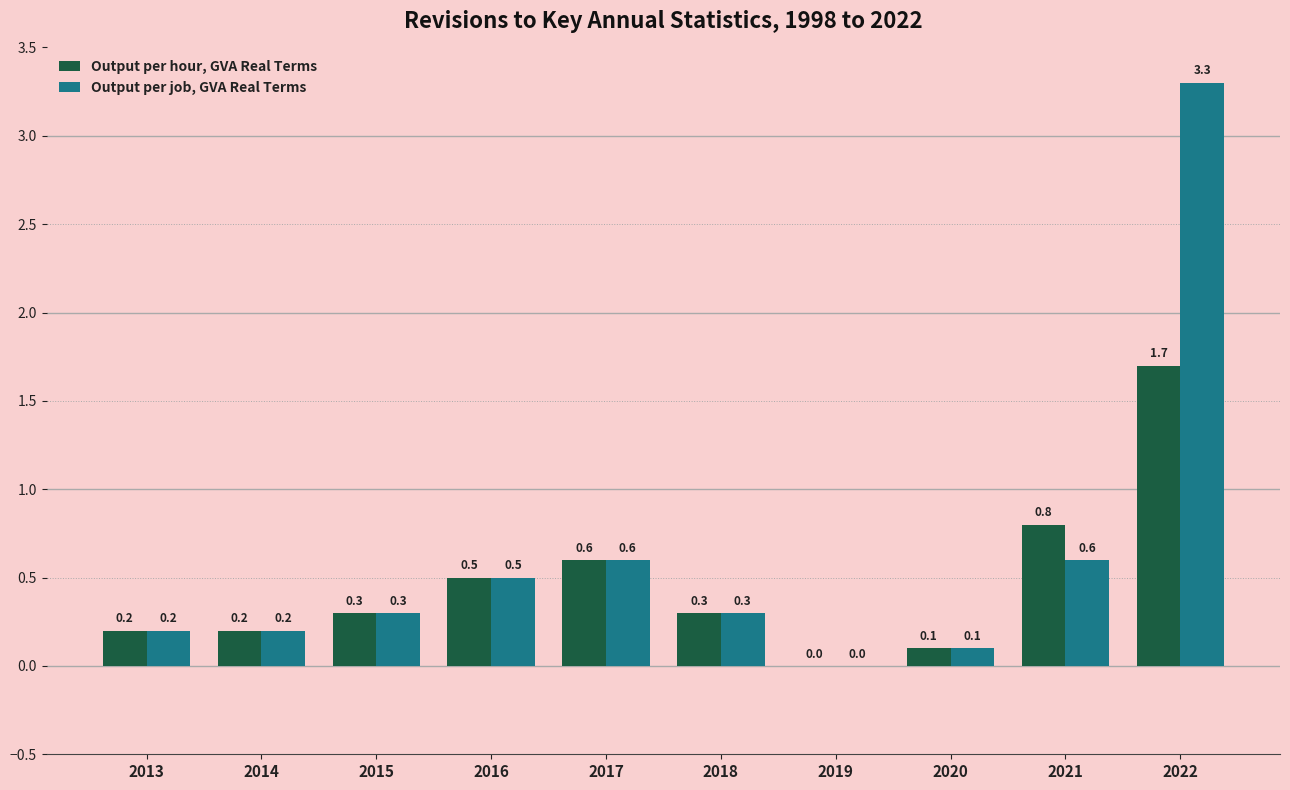

What is the difference between the Output per hour, GVA Real Terms values at 2015 and 2019?

0.3